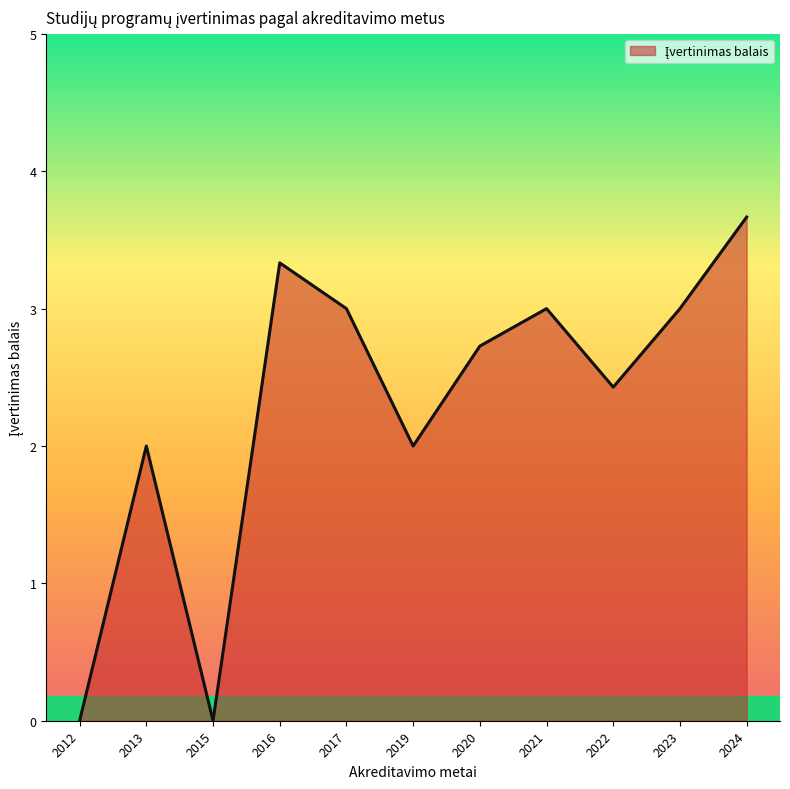

Which label corresponds to the largest value in the chart?

2024